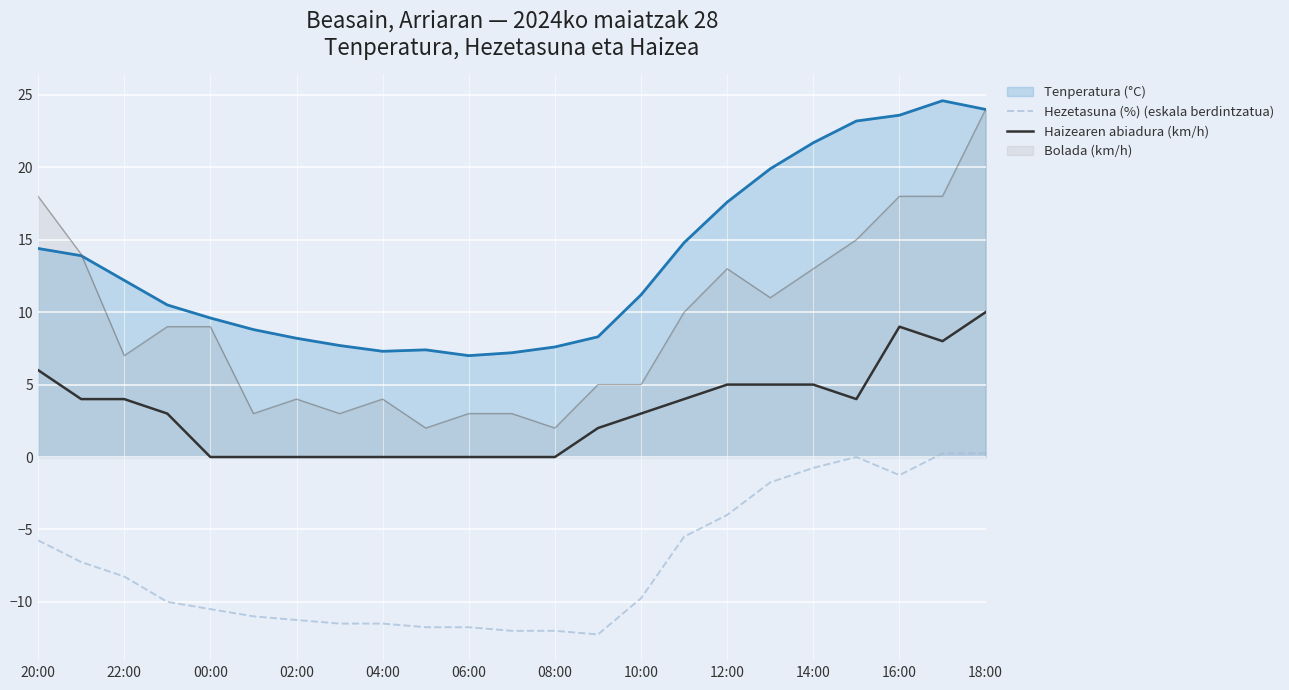

How many lines are shown in the chart?

4